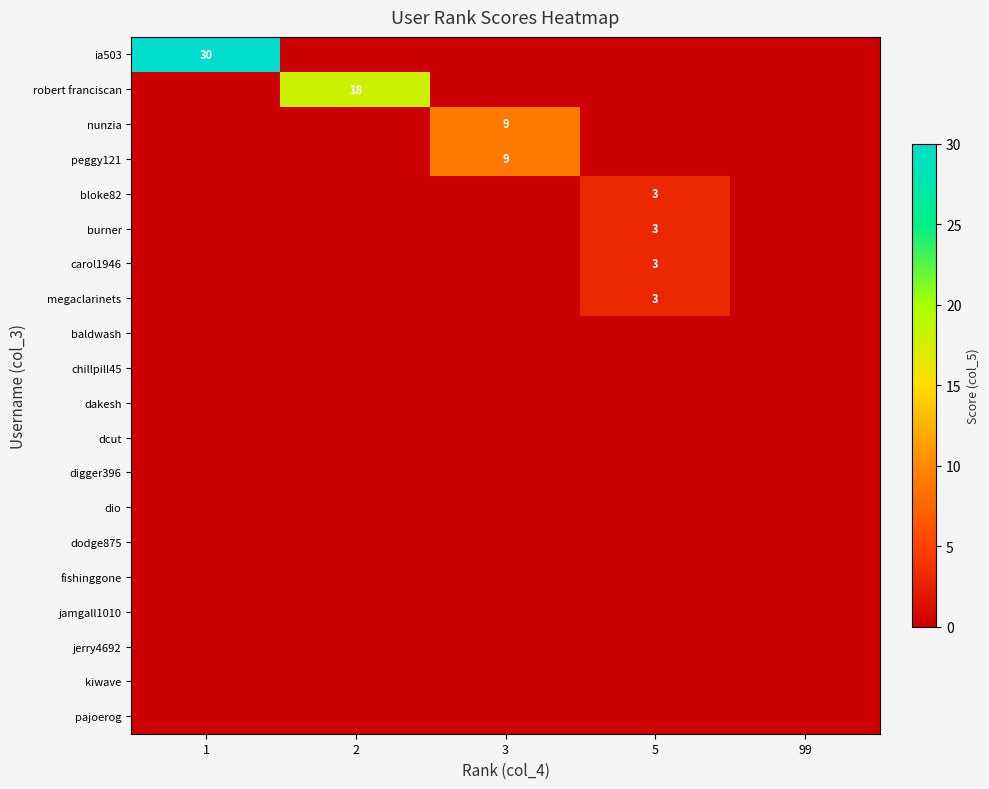

At 99, list the series in order from largest to smallest.

ia503, robert franciscan, nunzia, peggy121, bloke82, burner, carol1946, megaclarinets, baldwash, chillpill45, dakesh, dcut, digger396, dio, dodge875, fishinggone, jamgall1010, jerry4692, kiwave, pajoerog